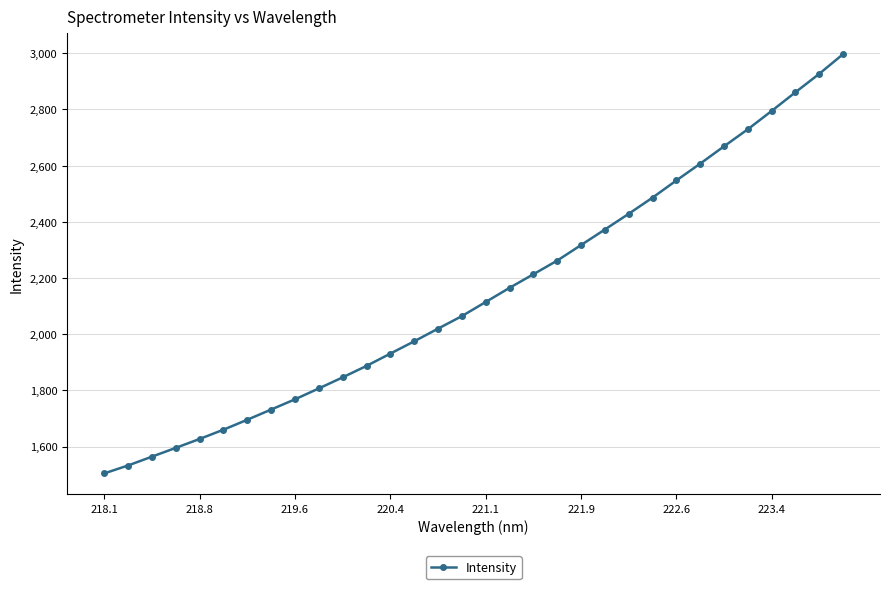

How many lines are shown in the chart?

1